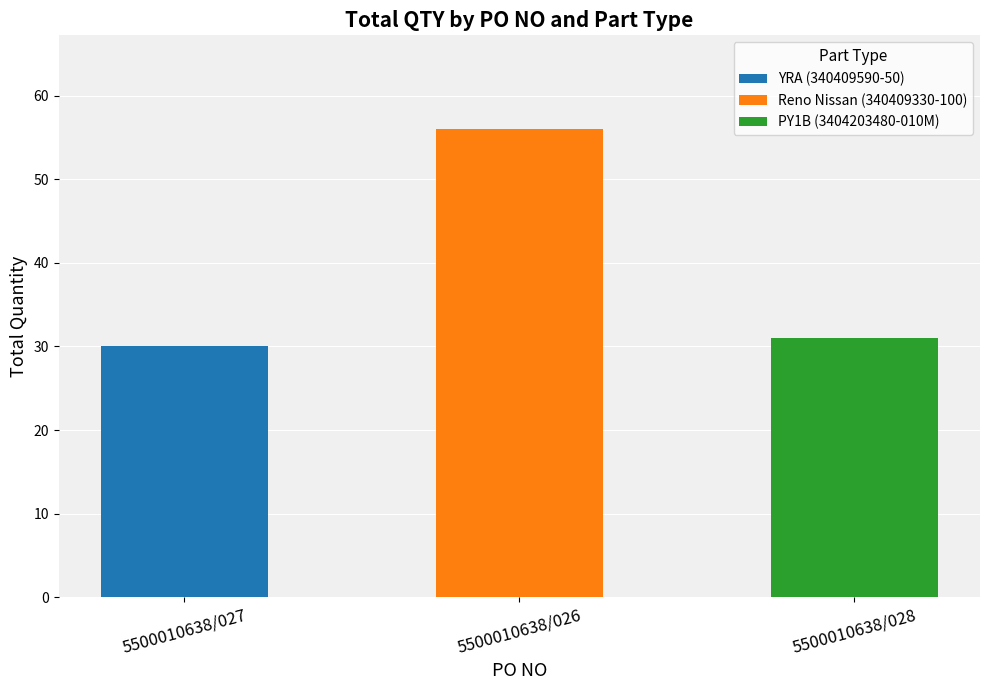

Reading left to right, what are the values for YRA (340409590-50)?

5500010638/027=30	5500010638/026=0	5500010638/028=0